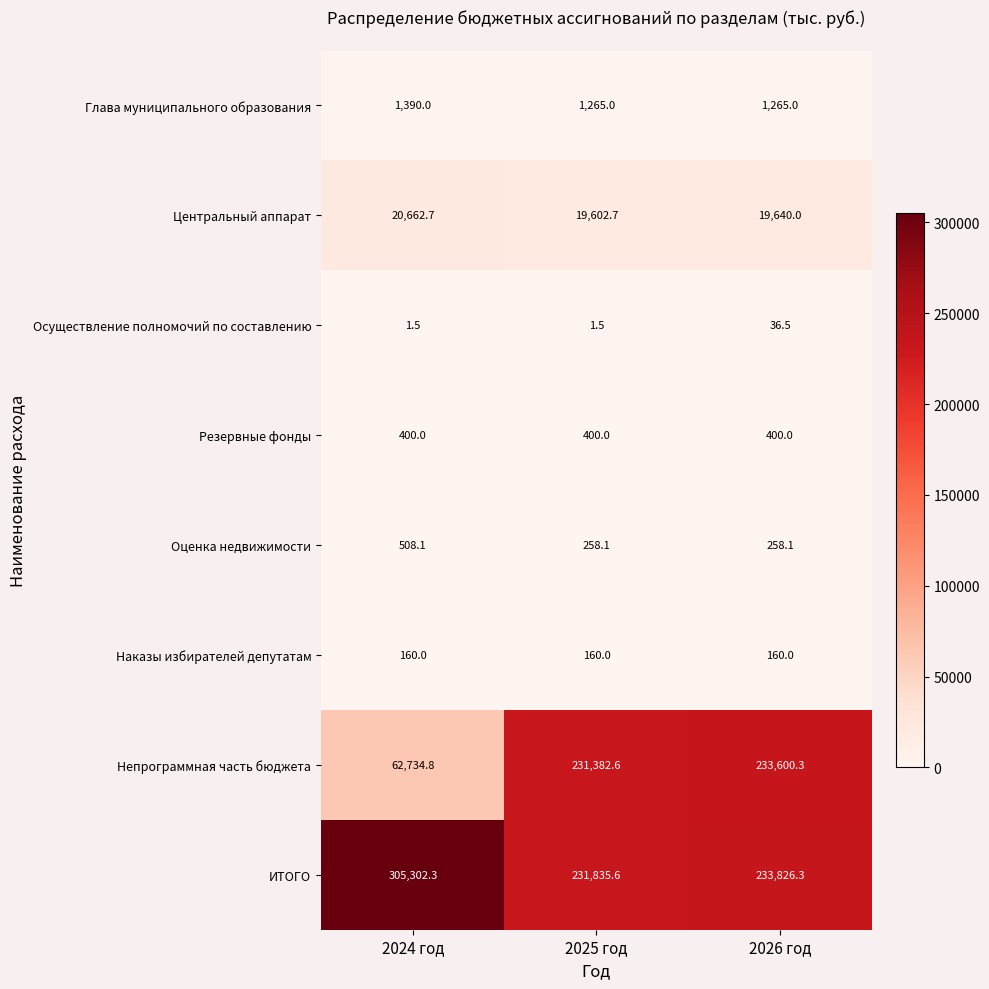

Between 2024 год and 2025 год, which series saw the biggest shift?

Непрограммная часть бюджета